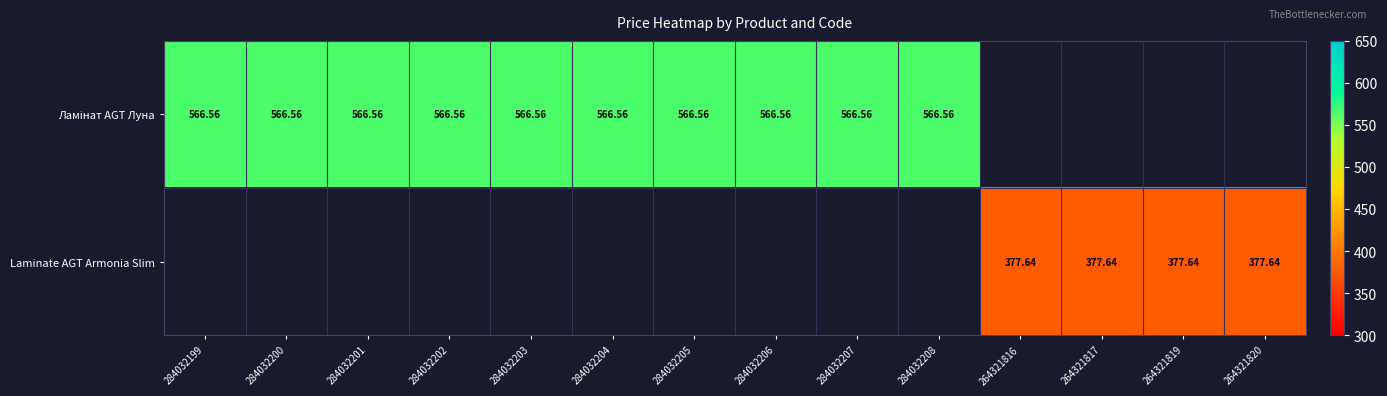

The Ламінат AGT Луна series shows 752.0 at 284032206. True or false?

False